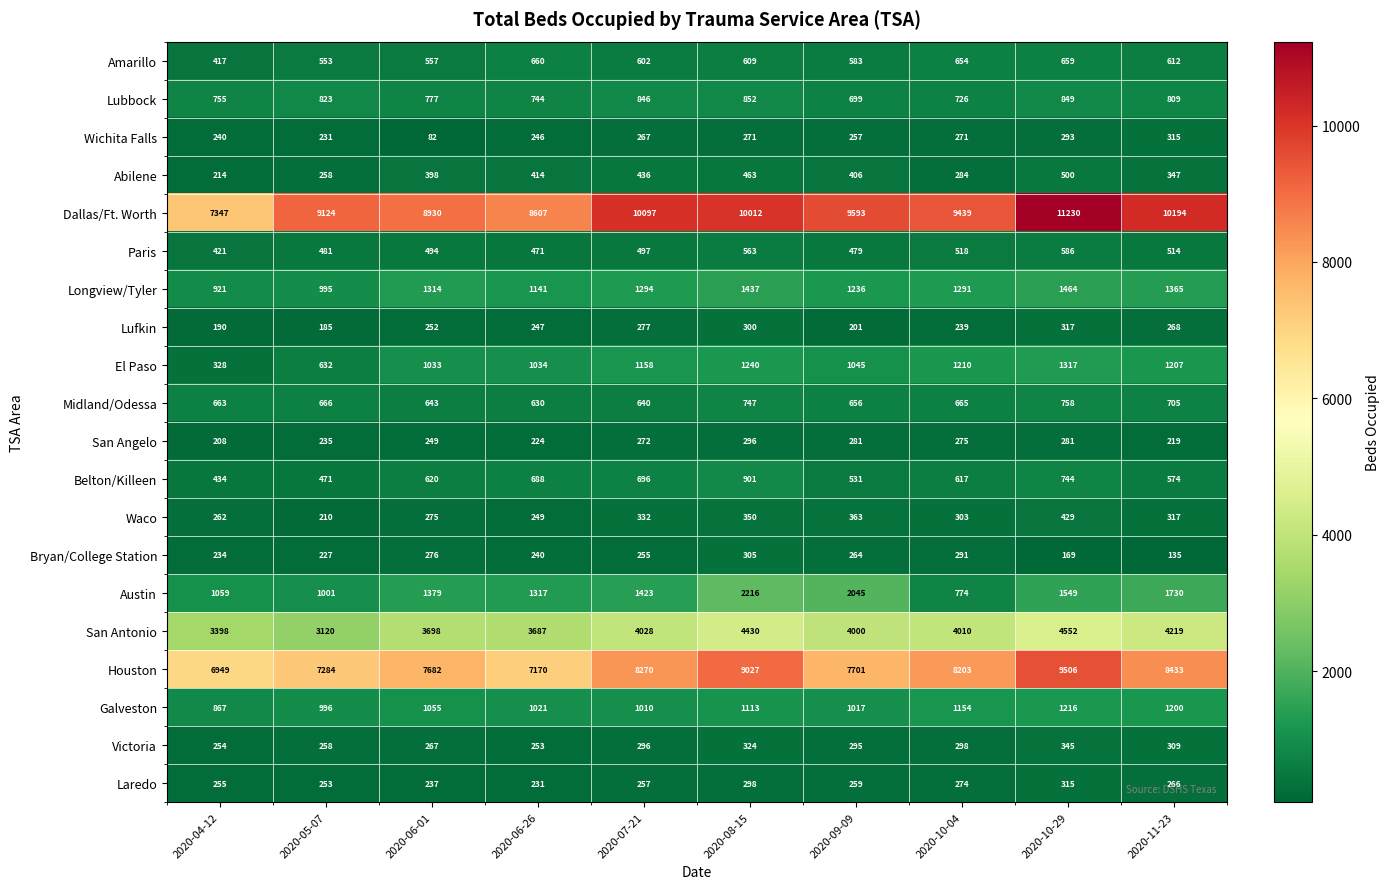

What is the difference between the highest and lowest values at 2020-10-29?

11061